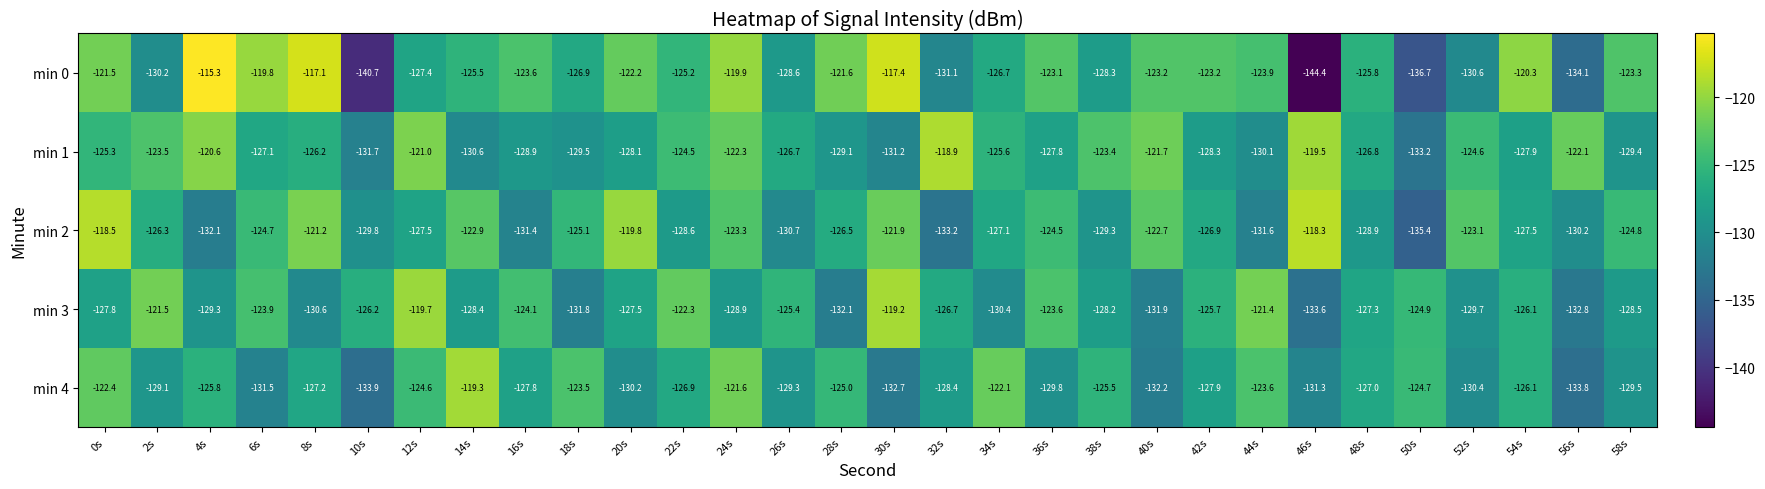

What is the difference between the highest and lowest values at 42s?

5.1